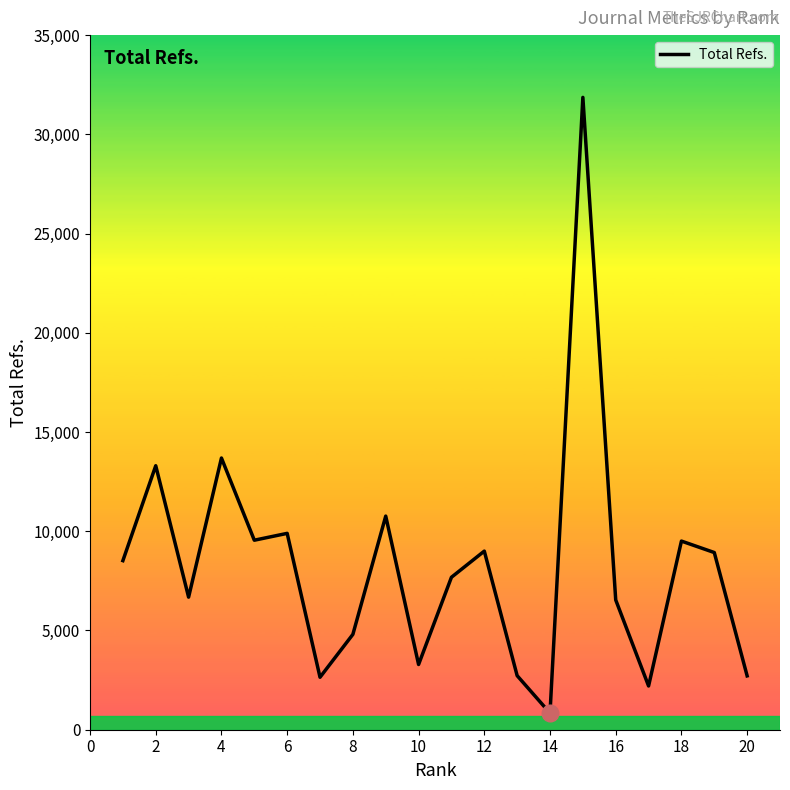

What is the difference between the second highest and second lowest values?

11487